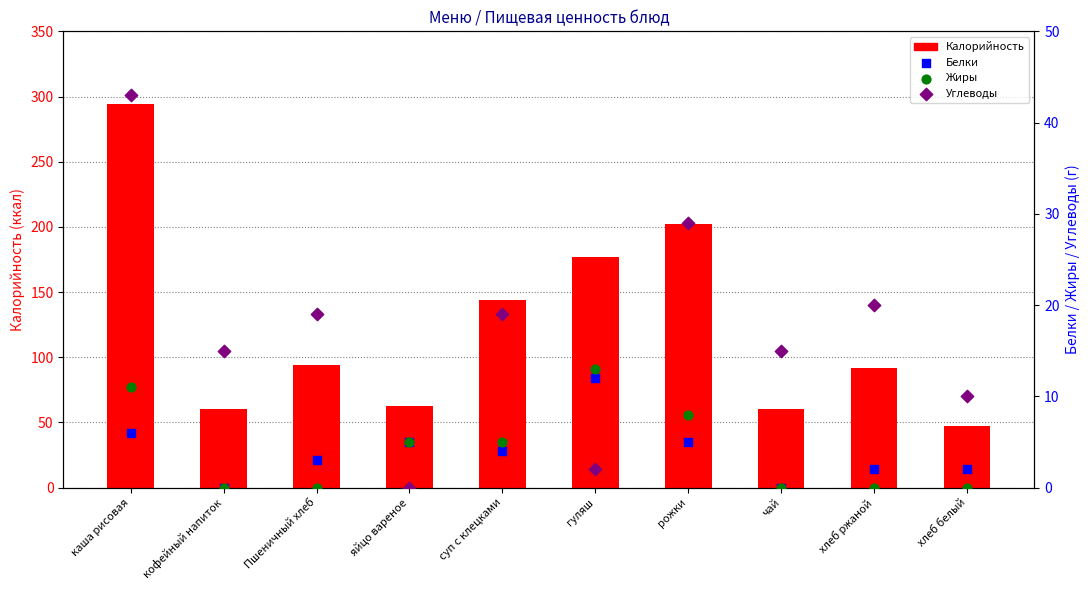

At how many categories does at least one series exceed 272?

1